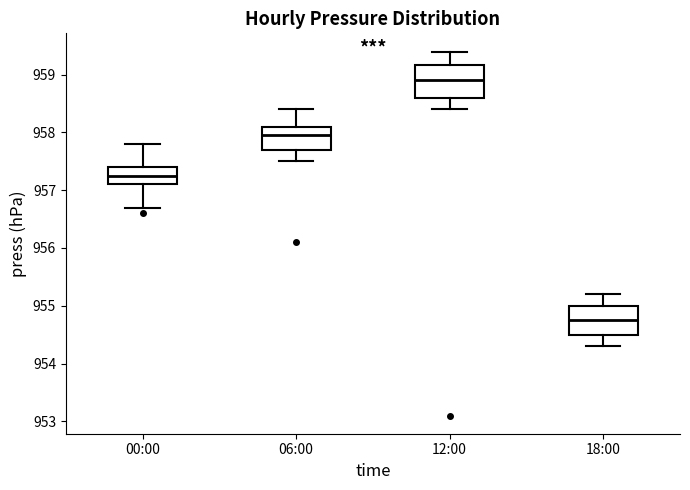

Where is the lower edge of the box for 00:00 on the y-axis? The values are not printed on the chart, so give them approximately, as read against the axis.

957.1